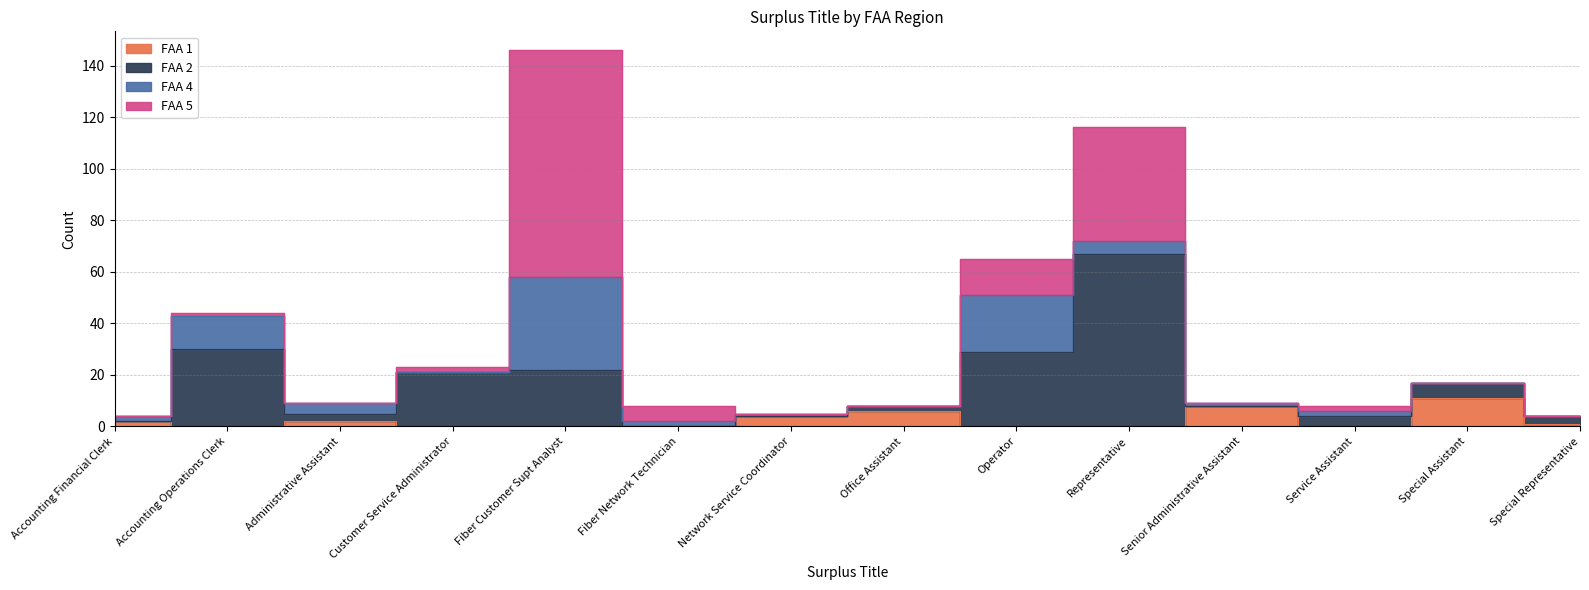

True or false: FAA 2 and FAA 1 cross at least once.

False